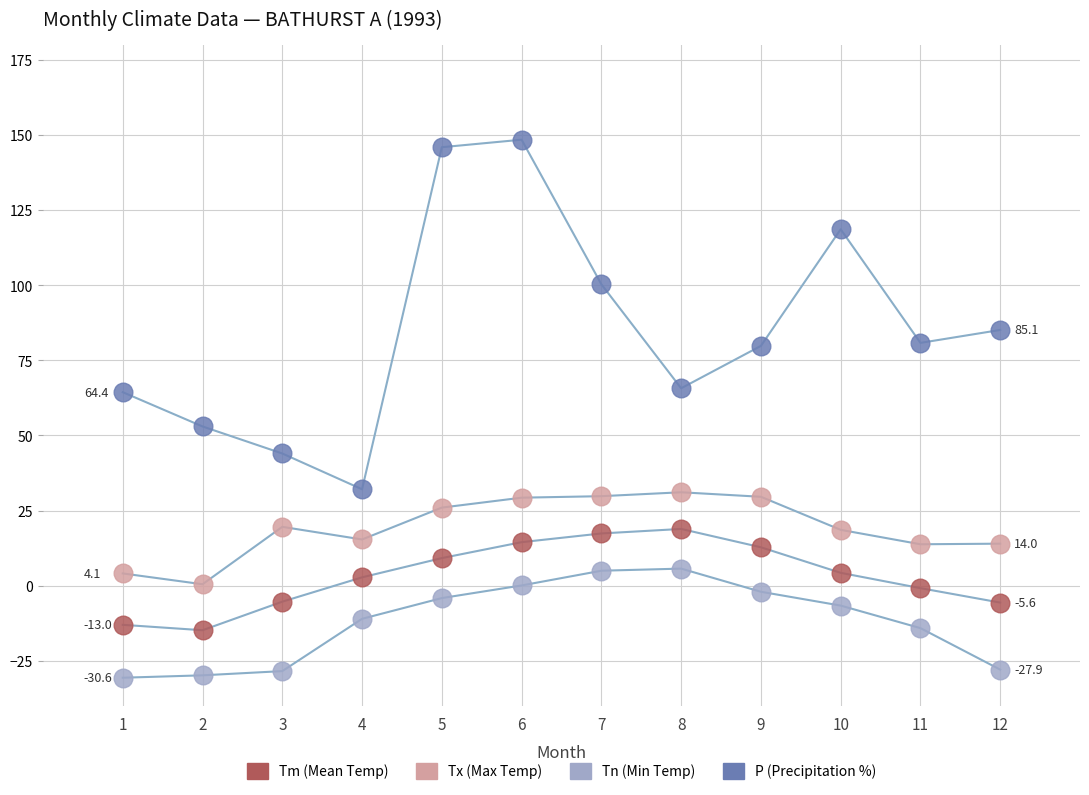

Across all data points, what is the range of Y values (max minus min)?

179.0